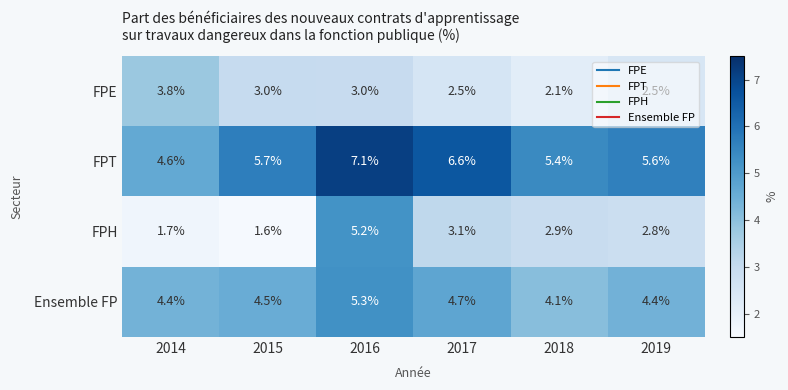

Between 2017 and 2019, which series saw the biggest shift?

FPT